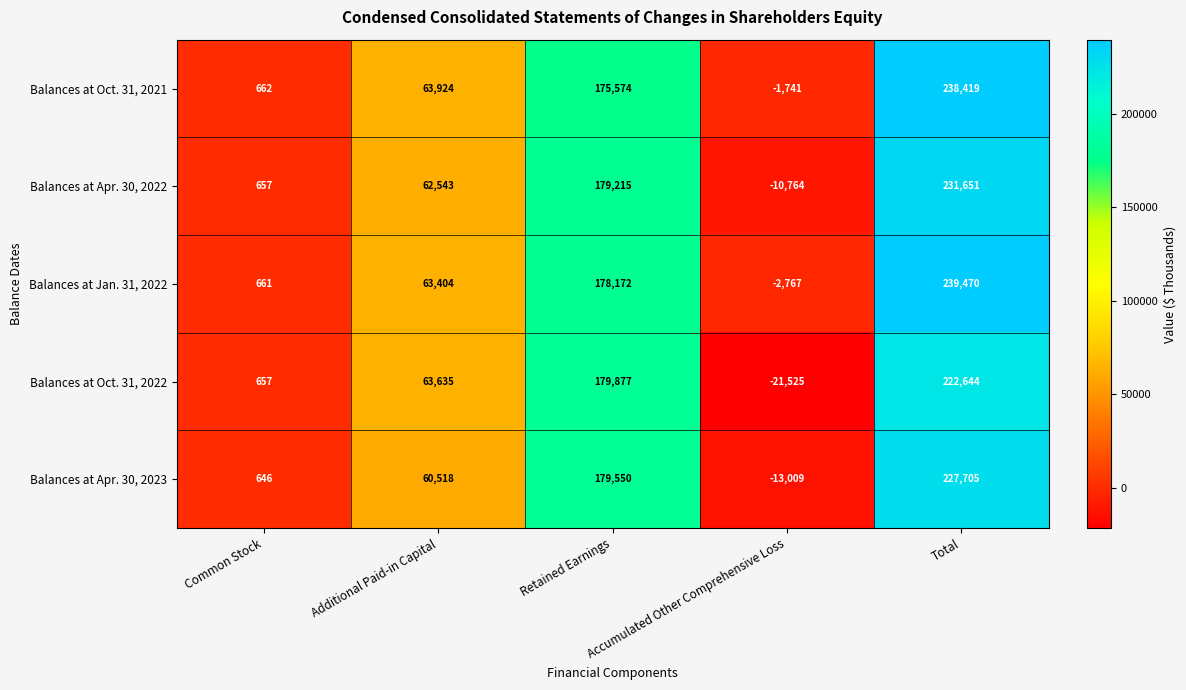

How many data points does each series have?

5